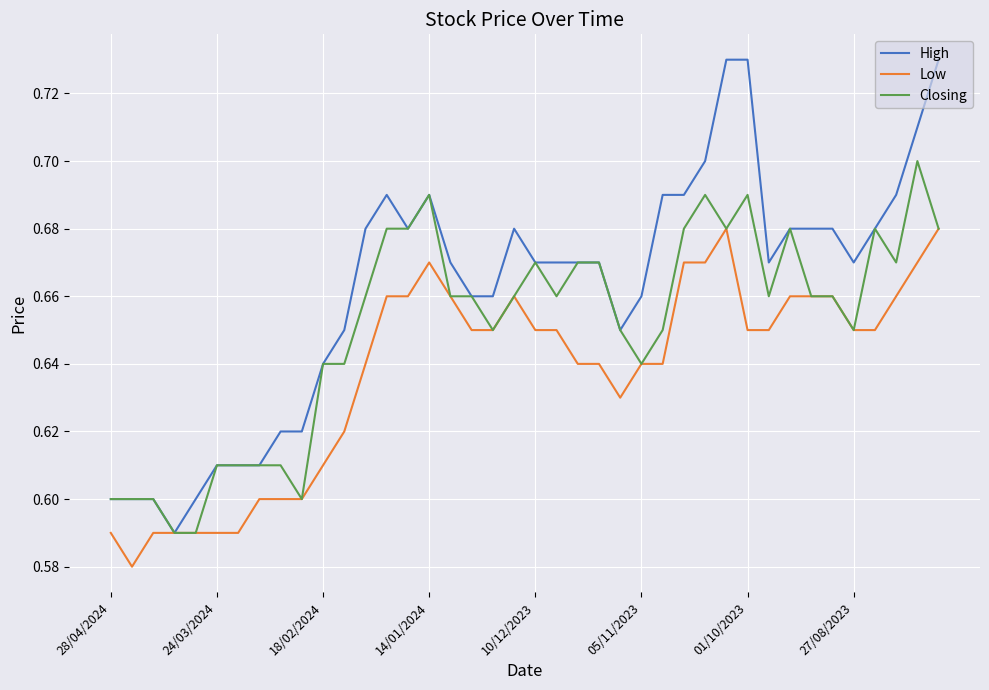

How many lines are shown in the chart?

3